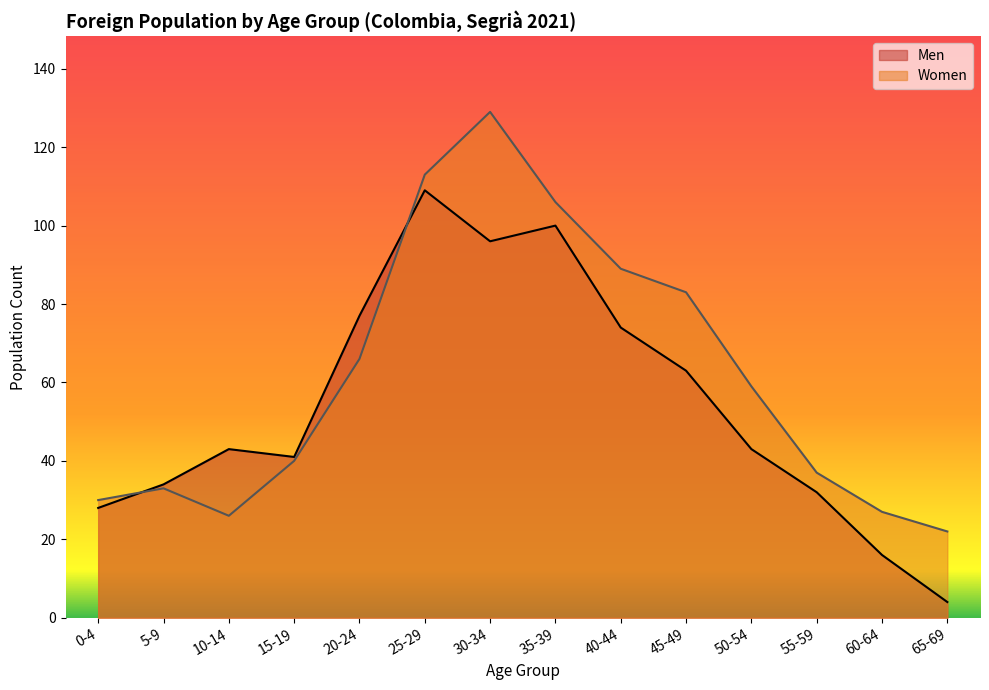

What is the value of the Women point at the 2nd from the left?

33